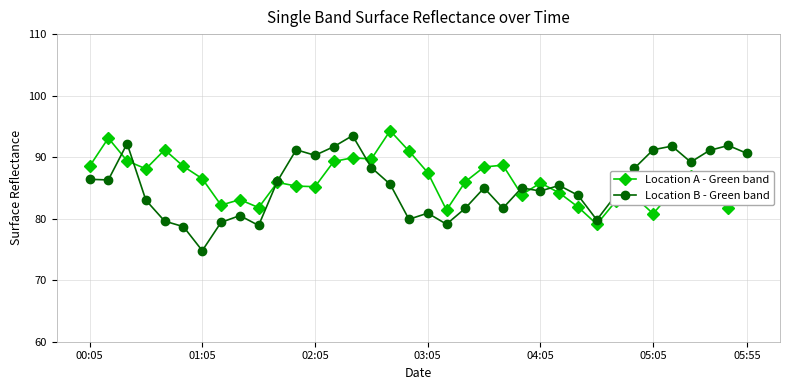

True or false: Location B - Green band has more than 2 interior local peaks.

True